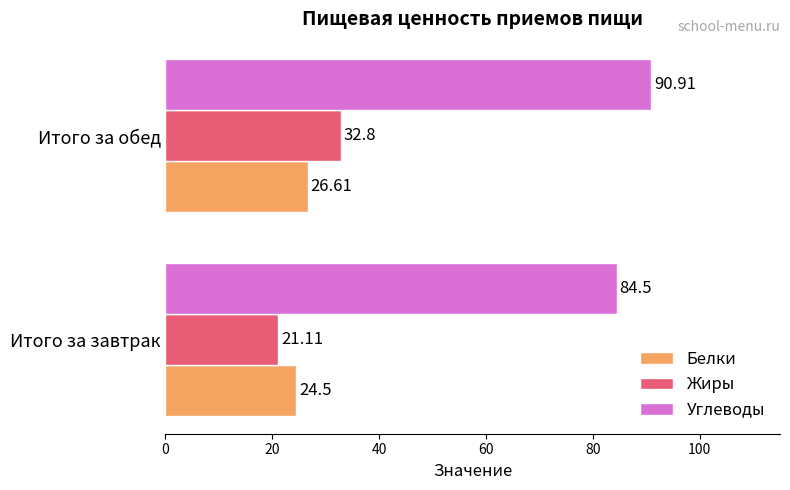

At which label does Жиры reach its peak?

Итого за обед